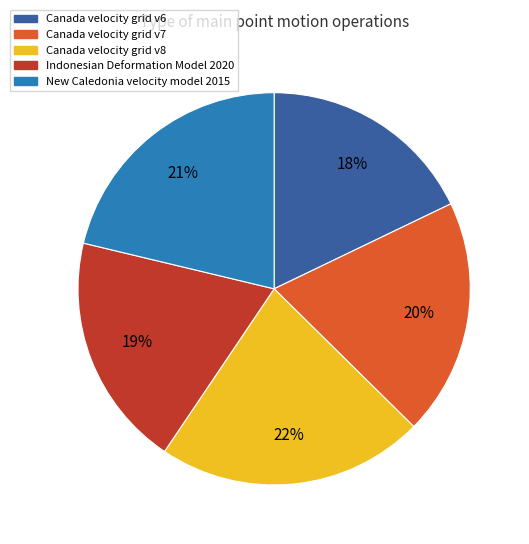

Is there a majority slice in this chart?

No